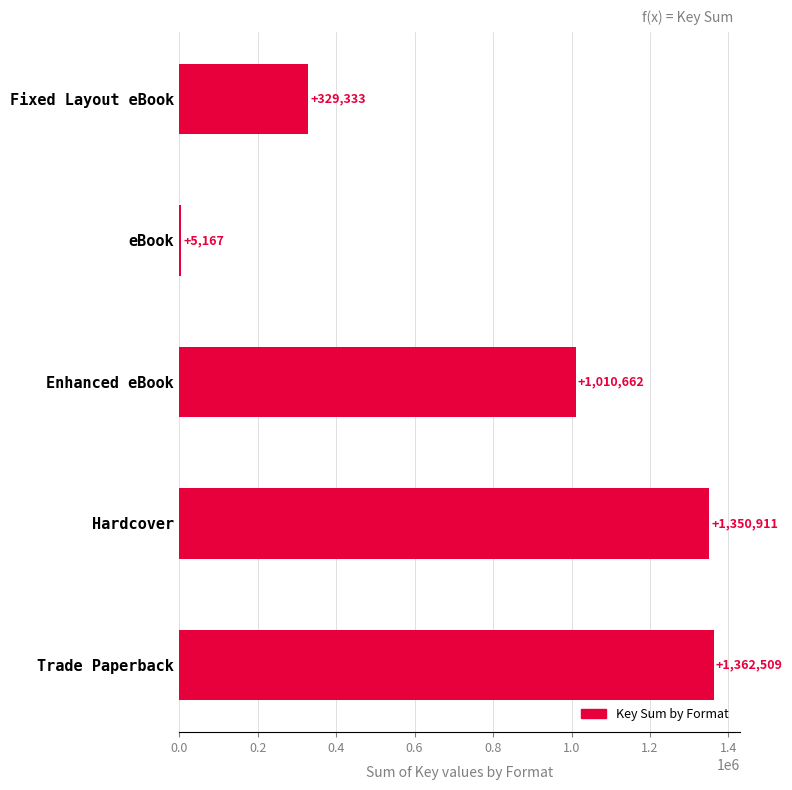

The chart shows a value of 203628 at Fixed Layout eBook. True or false?

False